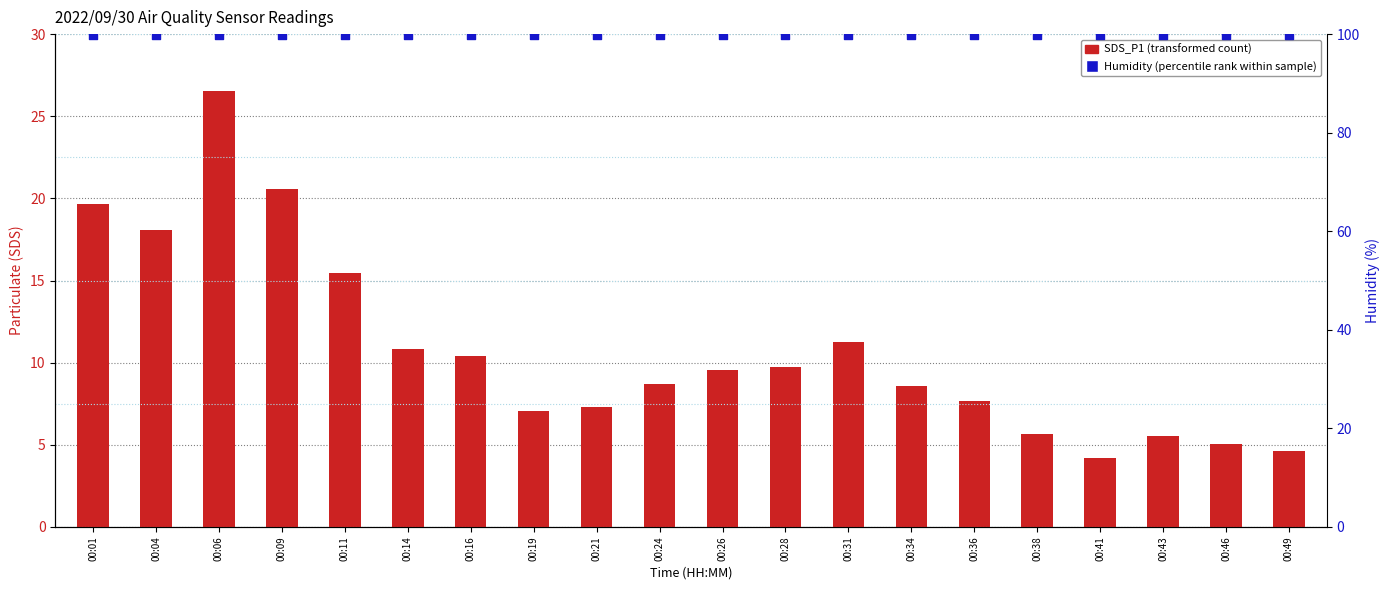

Which series has the widest spread of Y values?

SDS_P1 (transformed count)